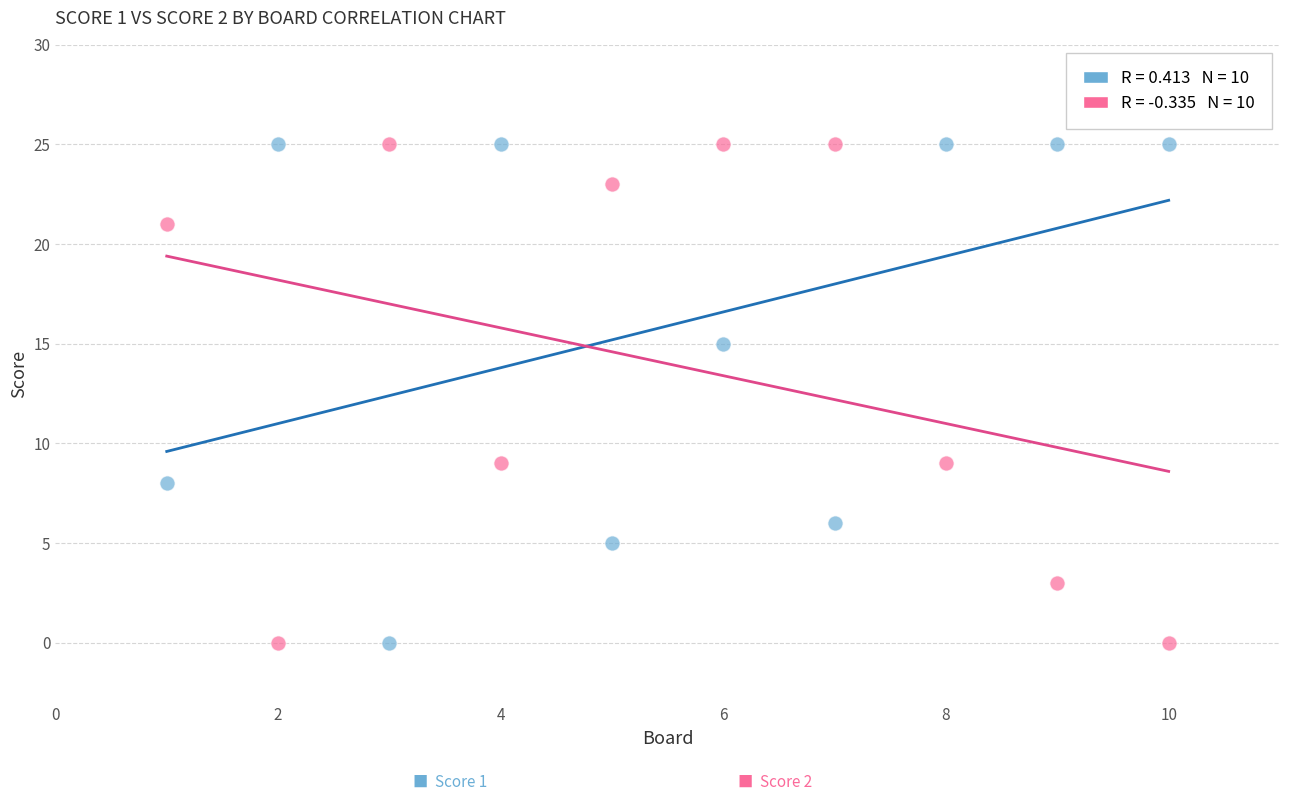

Across all data points, what is the range of X values (max minus min)?

9